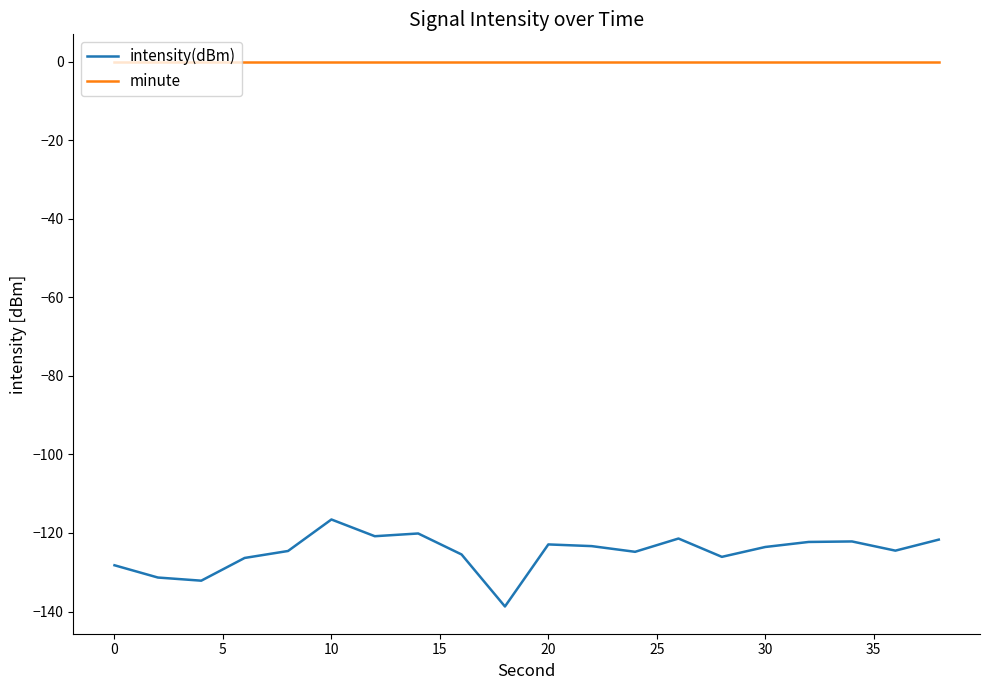

List the series in order of their peak value, highest first.

minute, intensity(dBm)